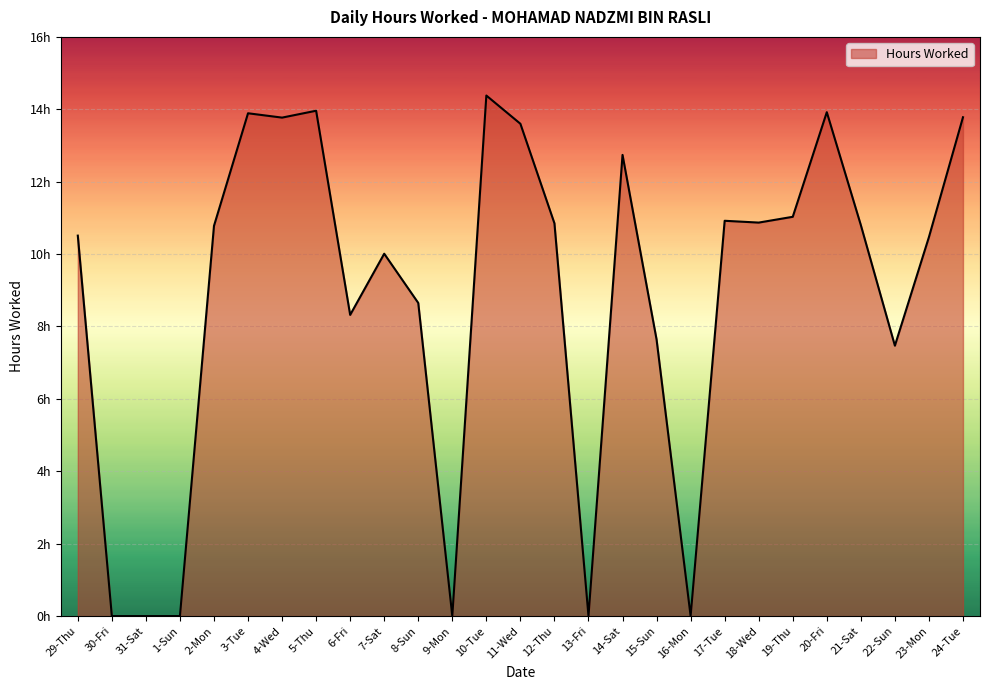

At which category does the data reach its first local valley?

4-Wed